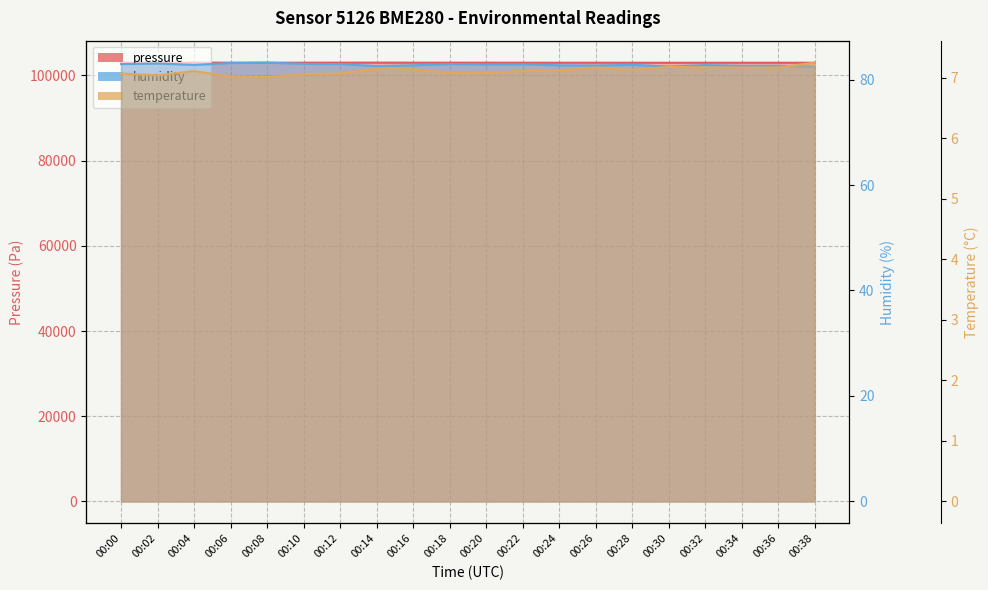

Does the chart display data point markers on the line(s)?

No